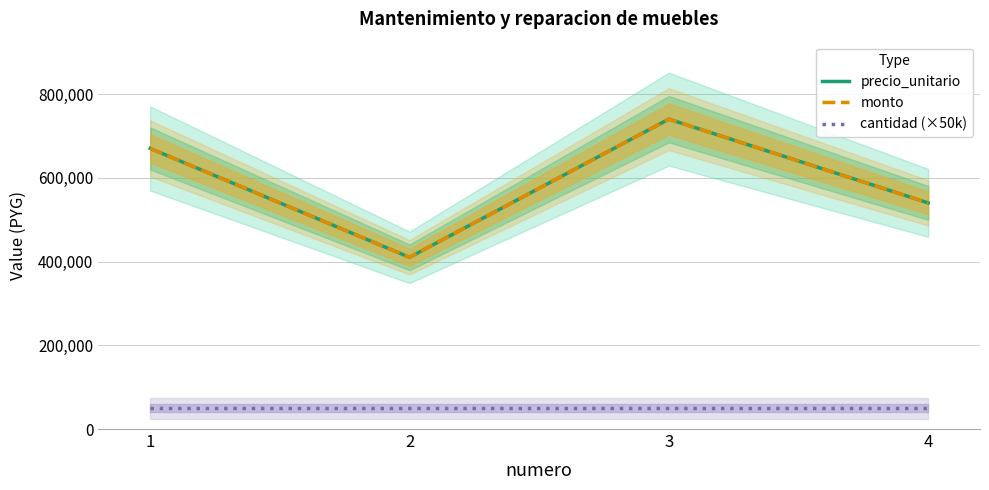

True or false: precio_unitario has a value of 271640 at 2.

False